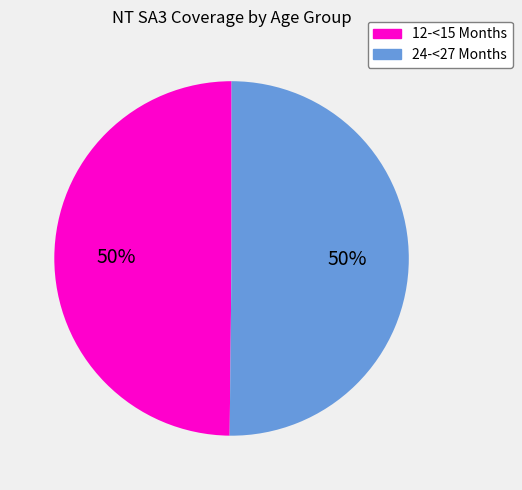

How many segments does this pie chart have?

2